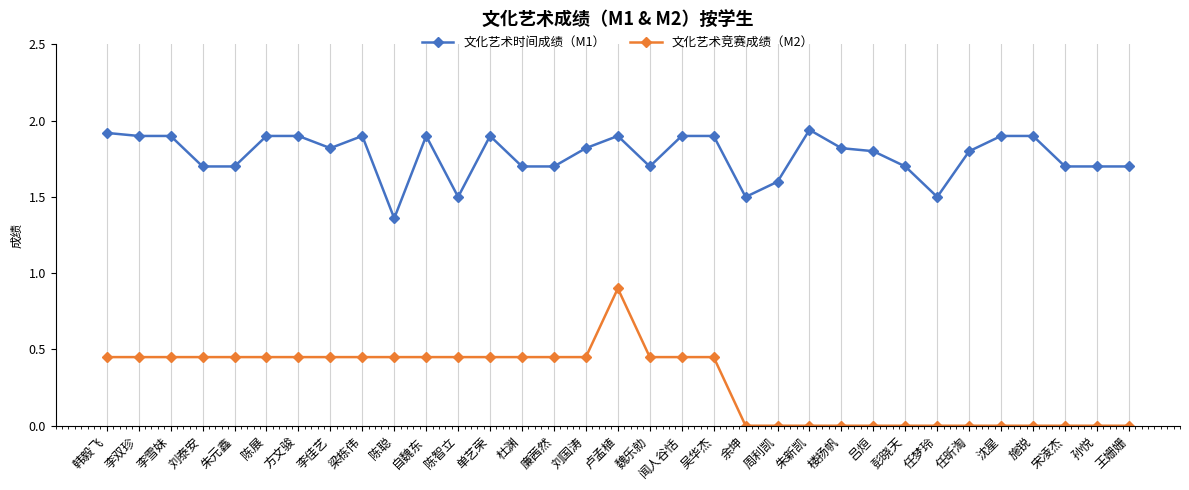

What is the average value of the 文化艺术竞赛成绩（M2） series?

0.3